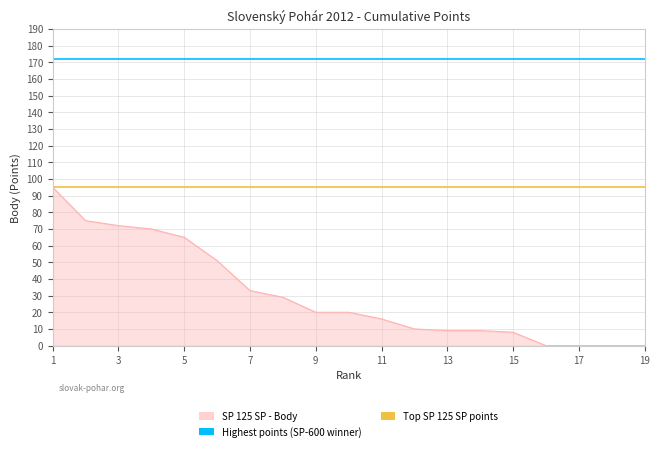

What is the average value of the Highest points (SP-600 winner) series?

172